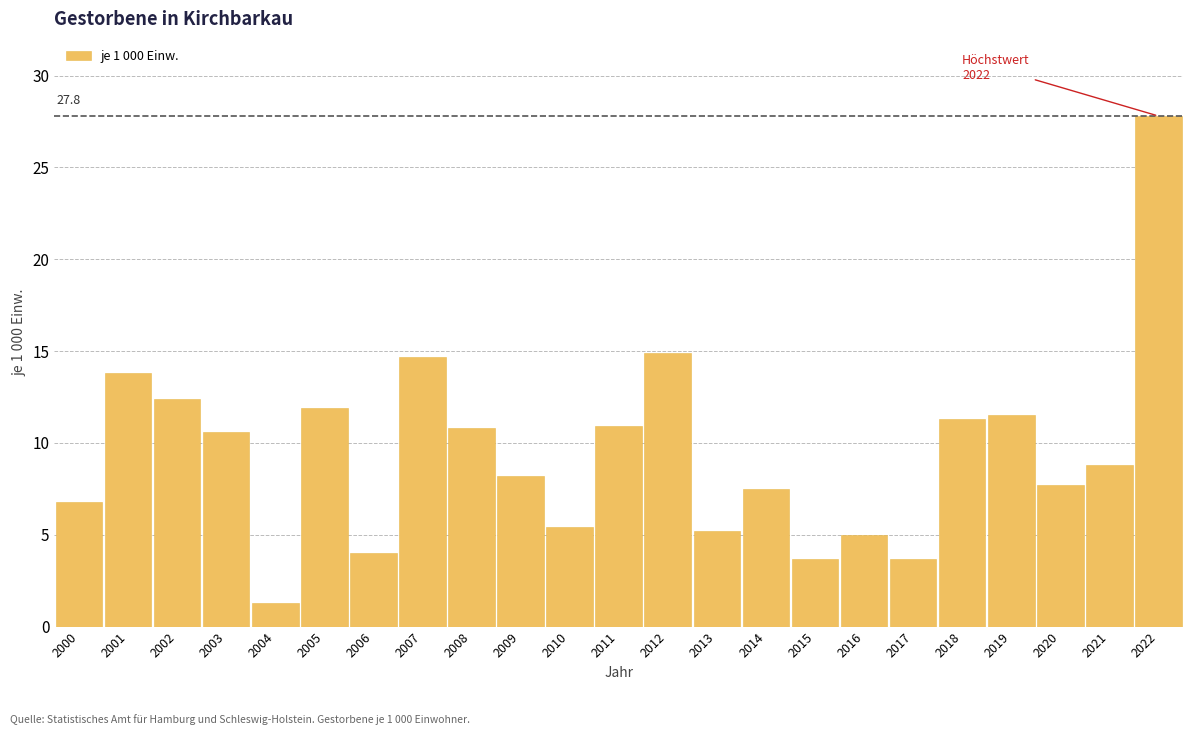

True or false: the data shows 5.4 at 2010.

True